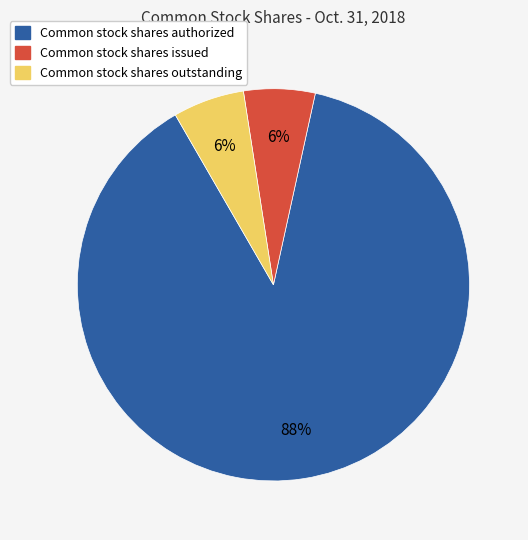

To the nearest percent, what portion does Common stock shares issued represent?

6%